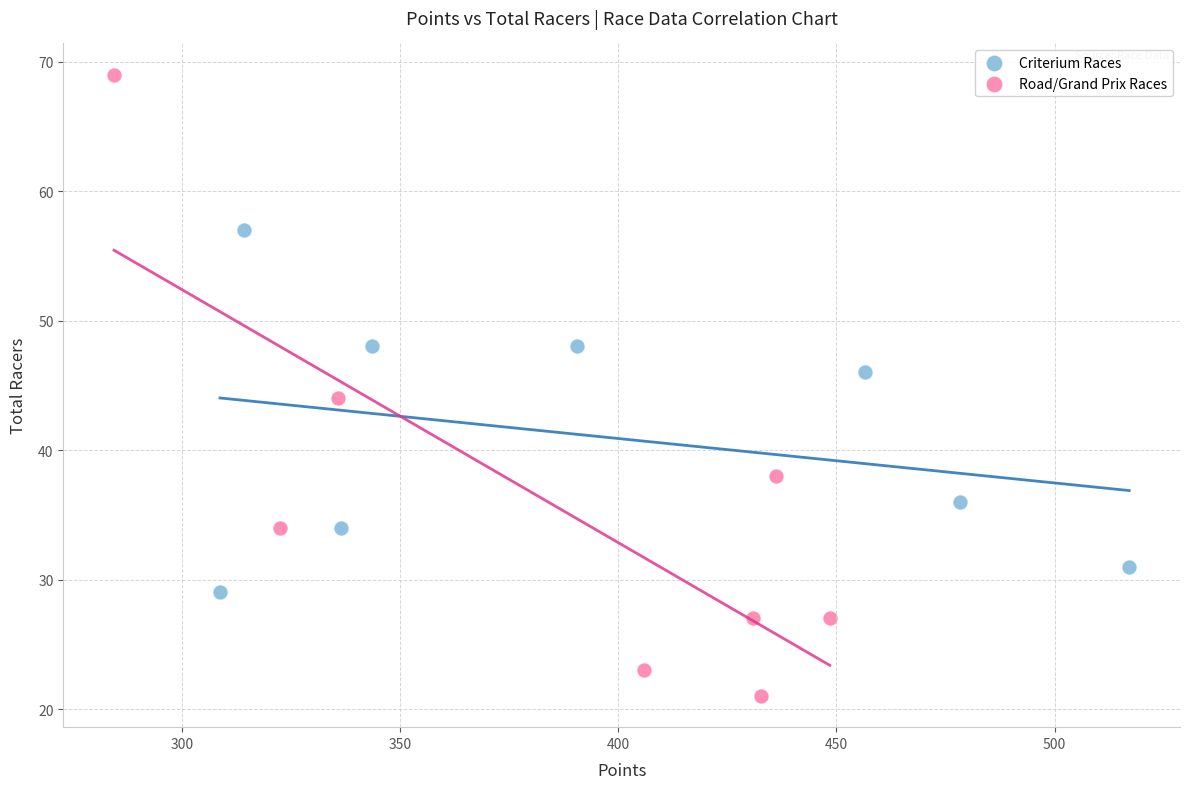

What are all the series names shown in the legend?

Criterium Races, Road/Grand Prix Races